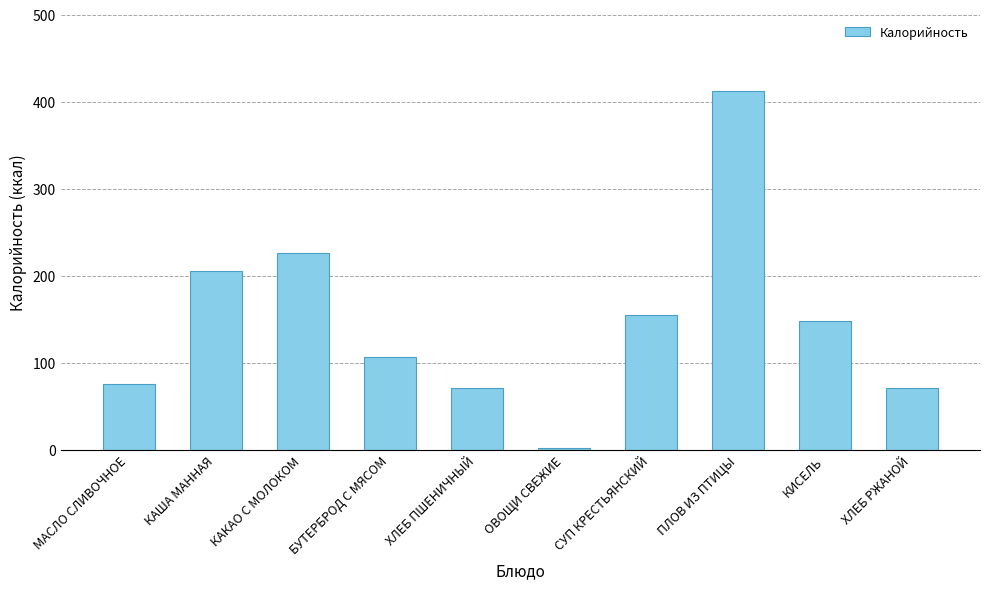

Approximately how many times larger is the value at СУП КРЕСТЬЯНСКИЙ compared to КИСЕЛЬ?

1.0